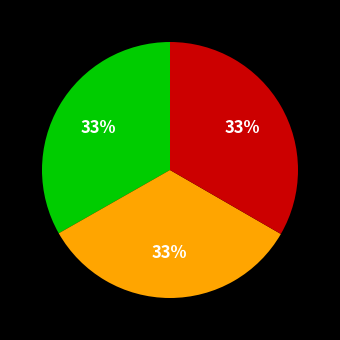

To the nearest percent, what is the average slice percentage?

33%